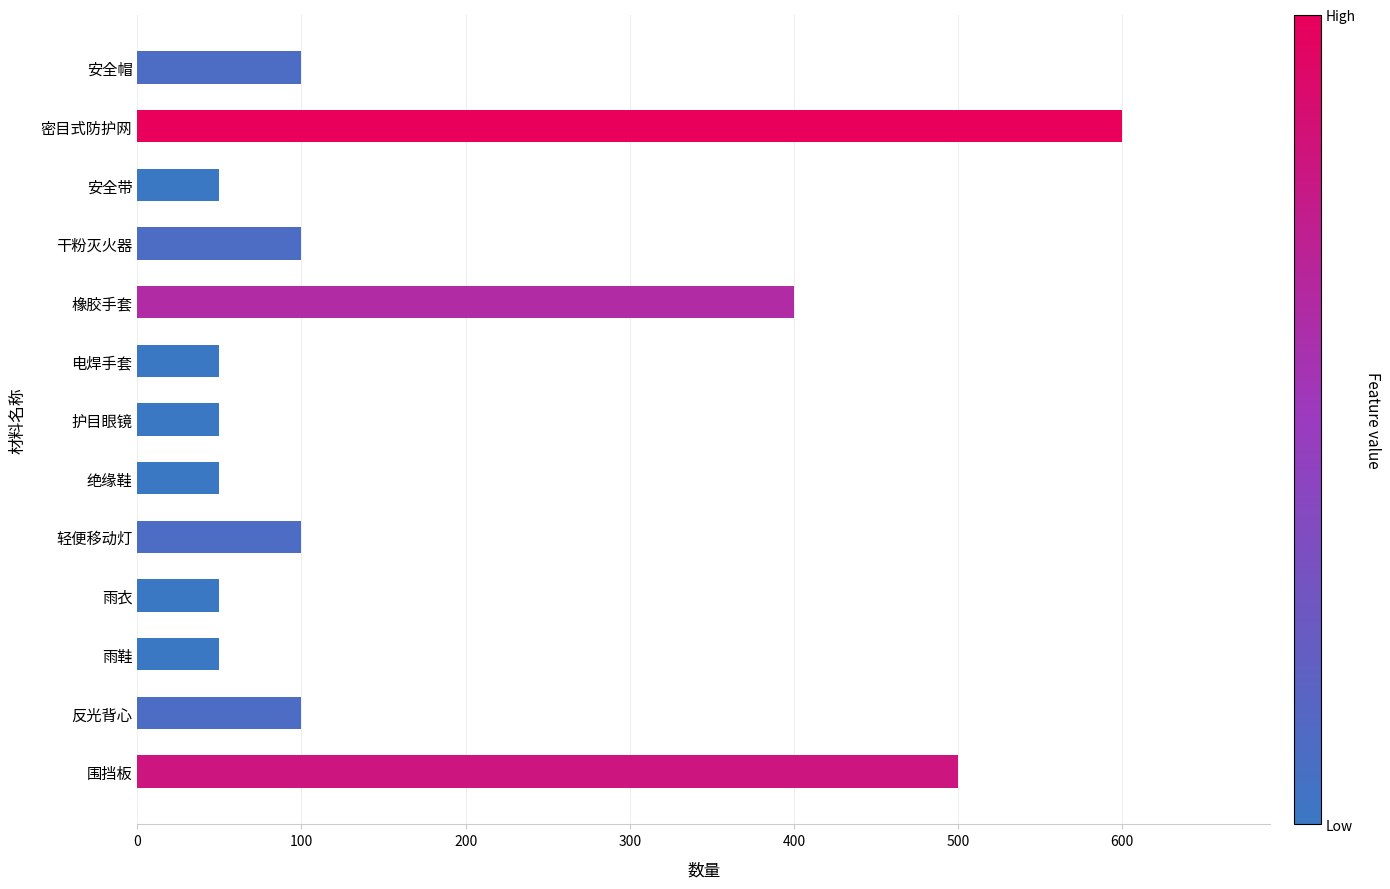

What is the smallest value displayed?

50